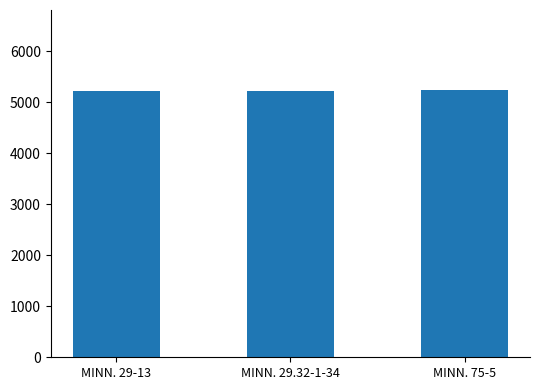

What is the sum of the values at MINN. 29.32-1-34 and MINN. 75-5?

10465